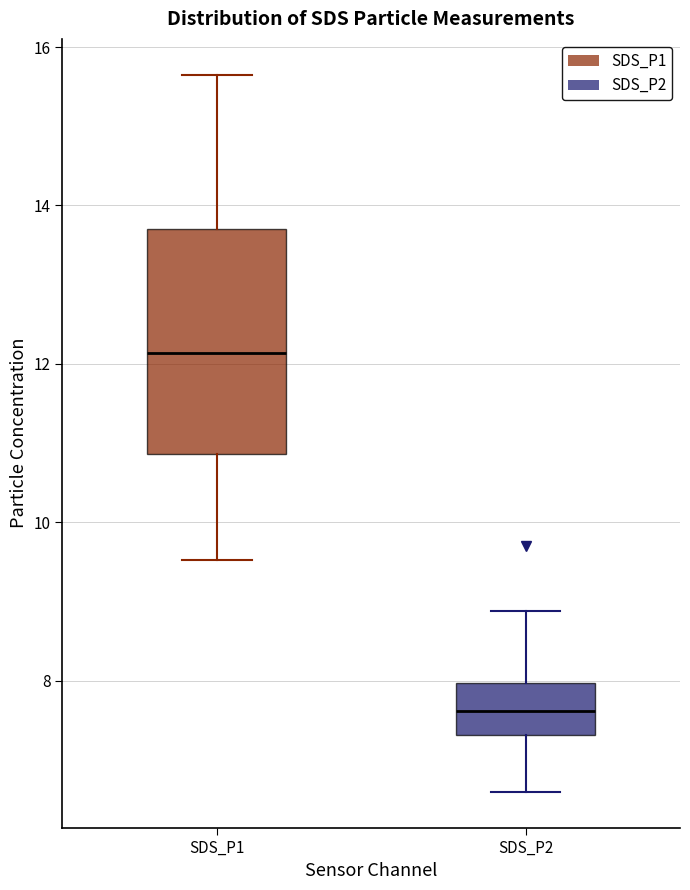

Which box is the tallest, from its lower edge to its upper edge?

SDS_P1